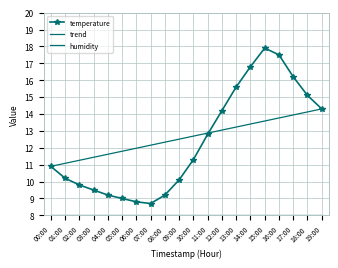

List the labels in order of trend value, smallest first.

00:00, 01:00, 02:00, 03:00, 04:00, 05:00, 06:00, 07:00, 08:00, 09:00, 10:00, 11:00, 12:00, 13:00, 14:00, 15:00, 16:00, 17:00, 18:00, 19:00